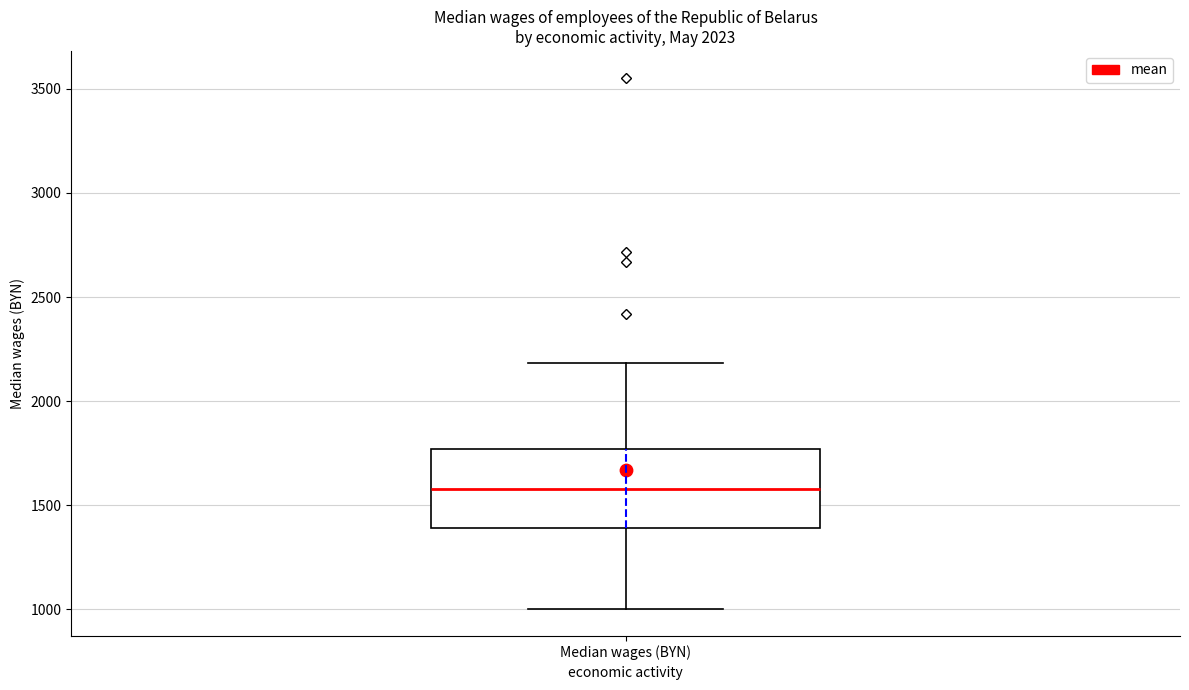

Read this box plot against the y-axis: the position of the median line, the range covered by the box, and the ends of both whiskers. The values are not printed on the chart, so give them approximately, as read against the axis.

median 1600, box 1400 to 1750, whiskers 1000 to 2200